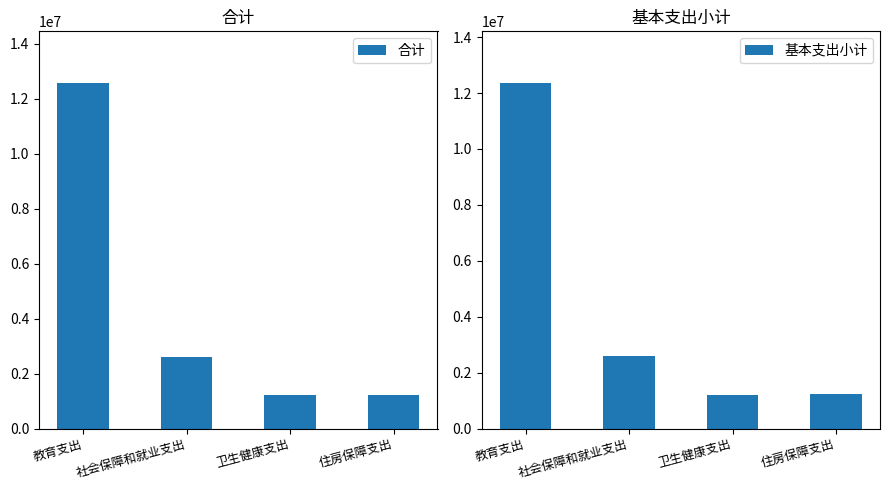

Reading left to right, what are all the values shown in this chart?

合计: 12558848.7	2594912.7	1204283.9	1231480.3
基本支出小计: 12353266.4	2594912.7	1204283.9	1231480.3